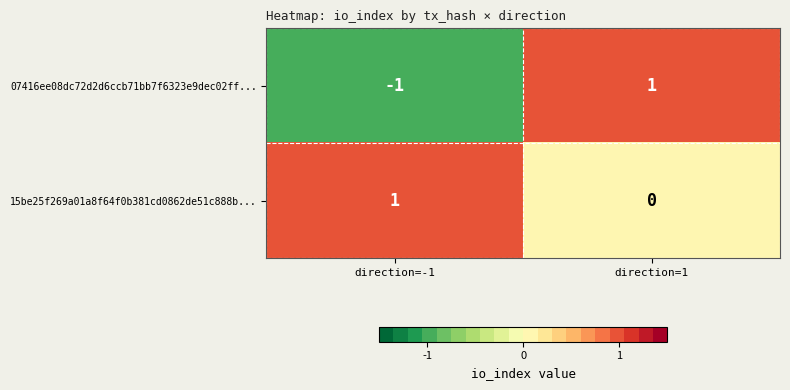

List the labels in order of 15be25f269a01a8f64f0b381cd0862de51c888b... value, smallest first.

direction=1, direction=-1